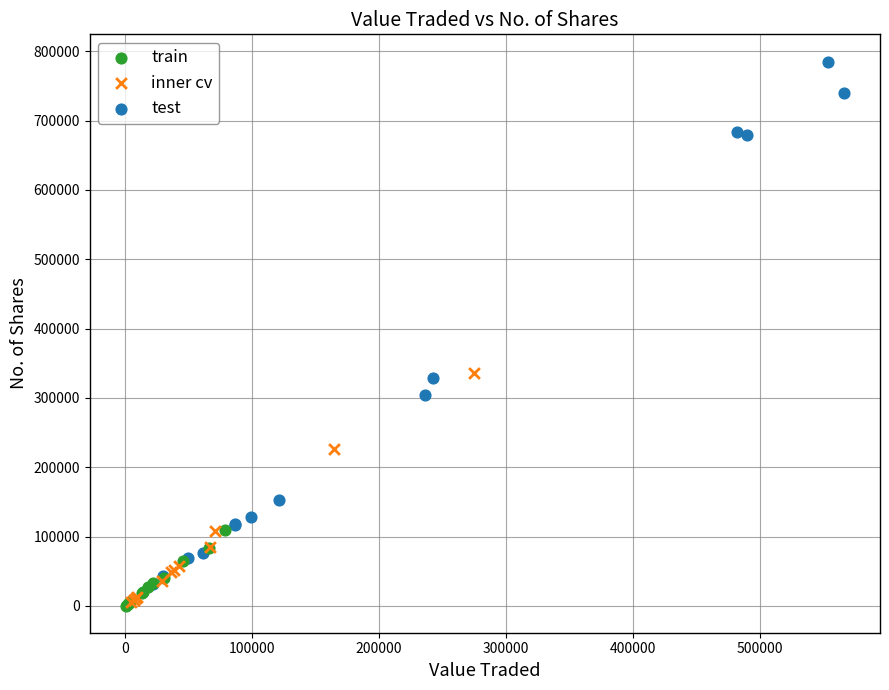

Which series contains the highest Y value?

test